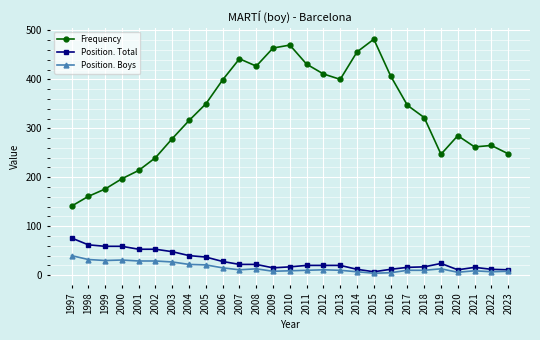

Which series has the widest spread of values?

Frequency